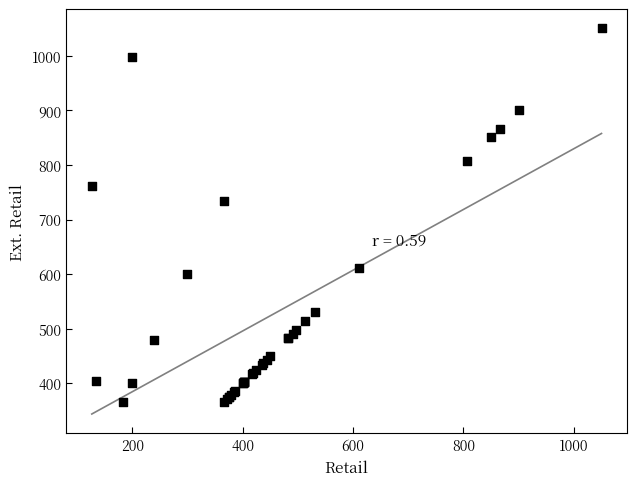

What Y value in the scatter plot is closest to 708?

733.3